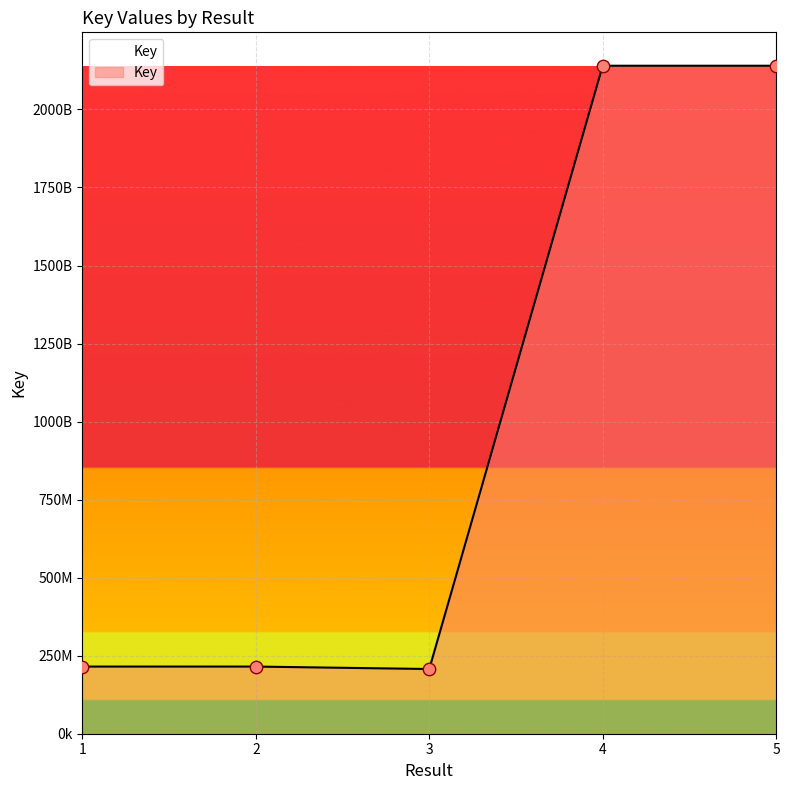

What is the change in value from 3 to 4?

+1932783532